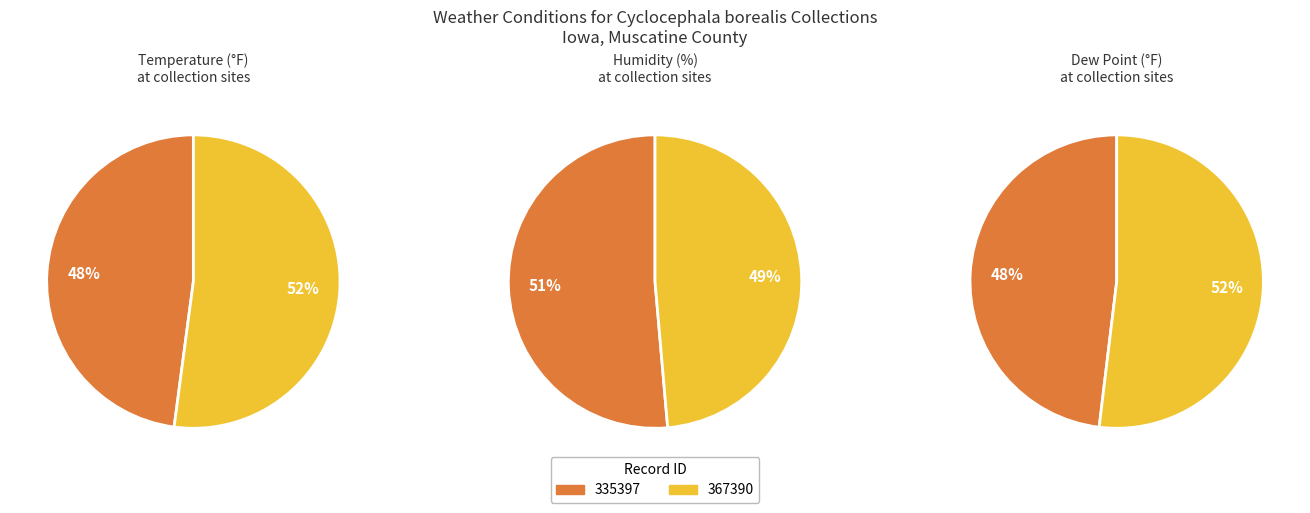

Which series changed the most between 335397 and 367390?

Temperature